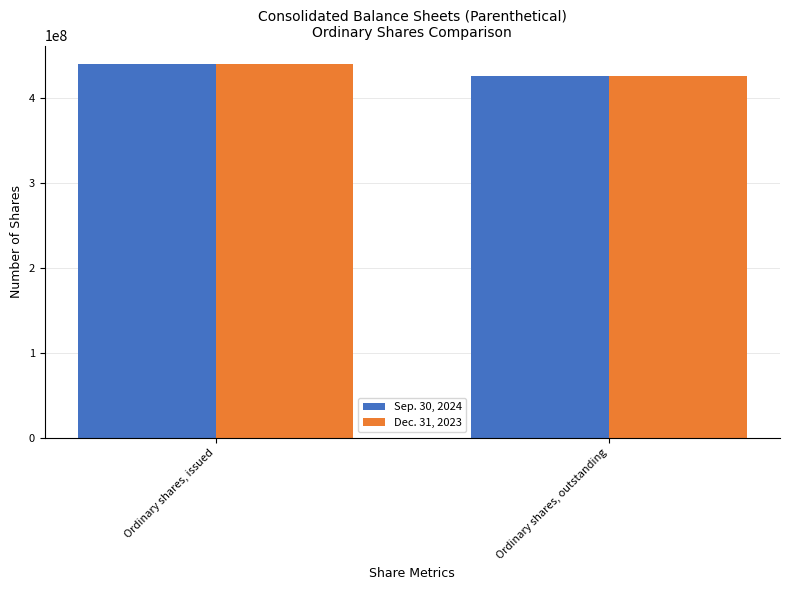

What is the total value across all series at Ordinary shares, outstanding?

851093140